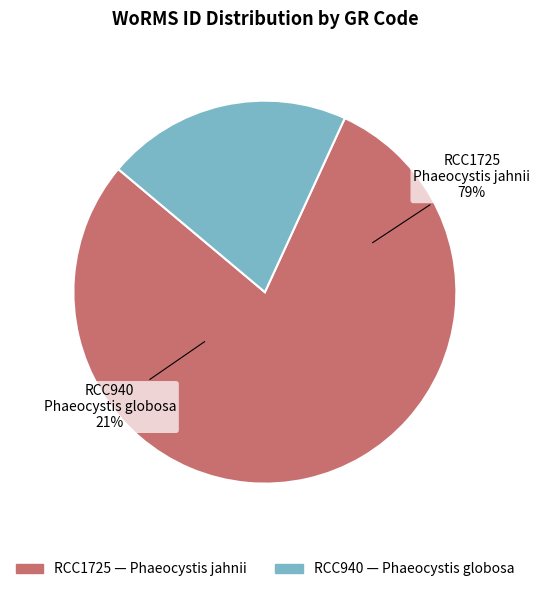

Approximately how many times larger is the value at RCC1725 compared to RCC940?

3.8